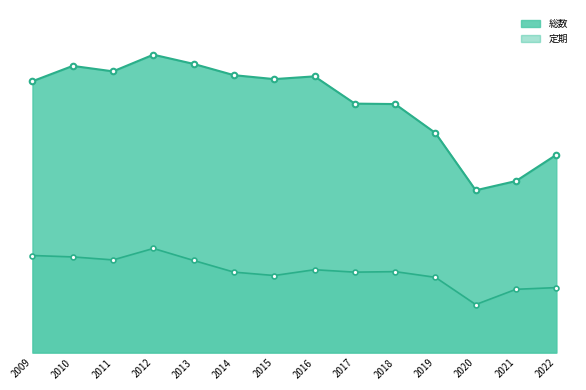

How many data points in 総数 are above 5376536?

6